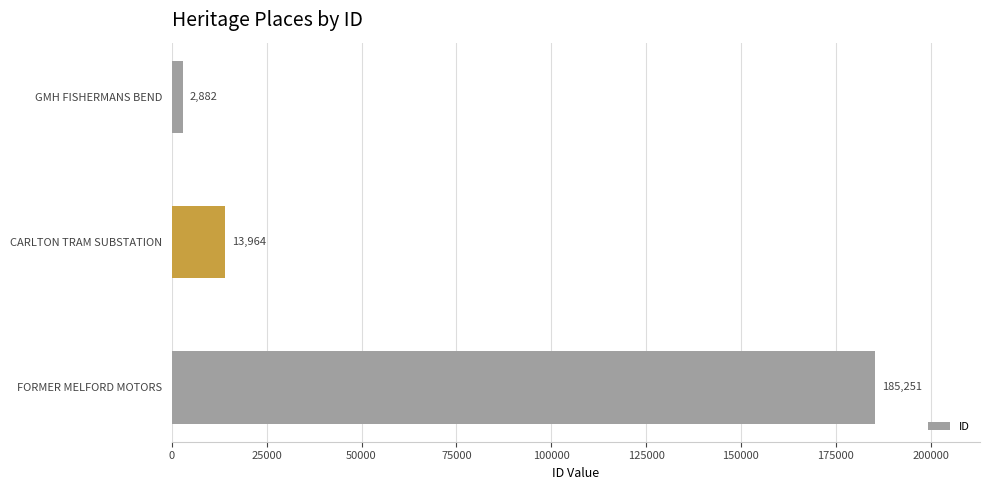

How many series are shown in this chart?

1